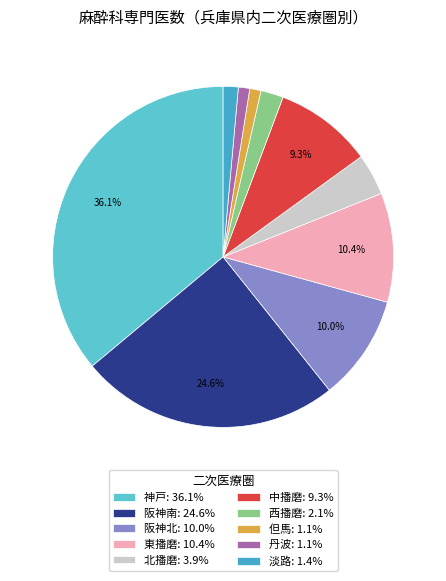

What percentage is NOT represented by 東播磨?

89.6%